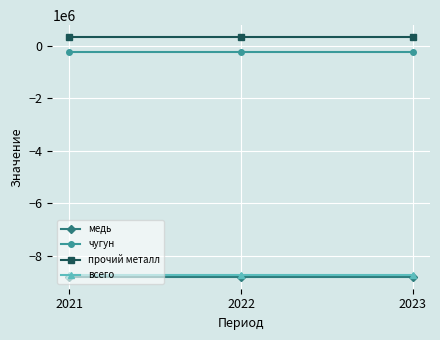

What is the smallest value displayed?

-8786880